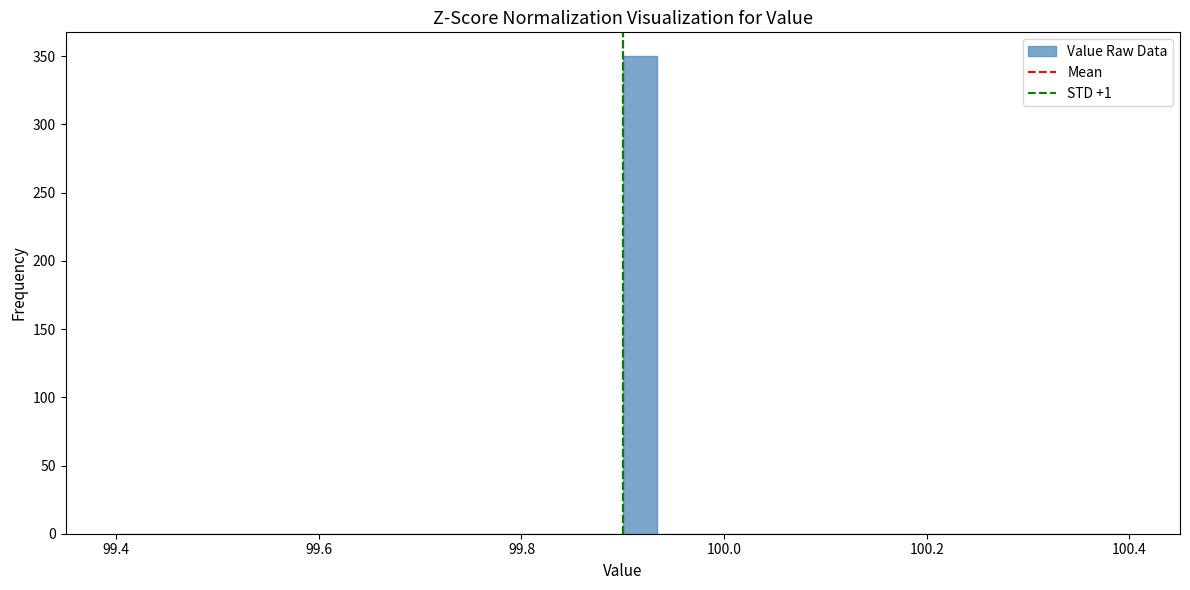

Around what value on the x-axis is the tallest bar? Give the approximate position of its centre, as read against the axis.

99.92